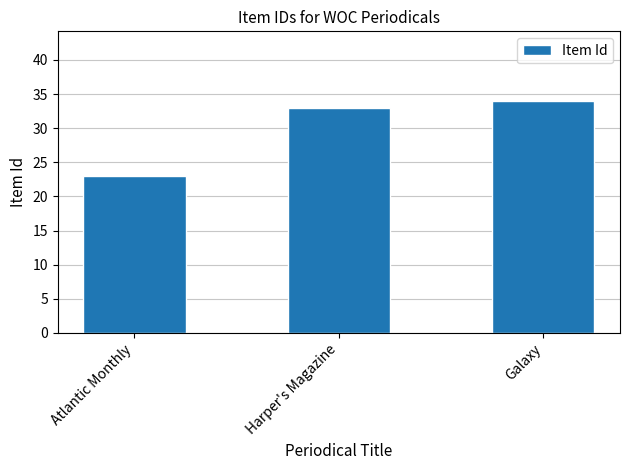

Which has a higher value, Atlantic Monthly or Galaxy?

Galaxy